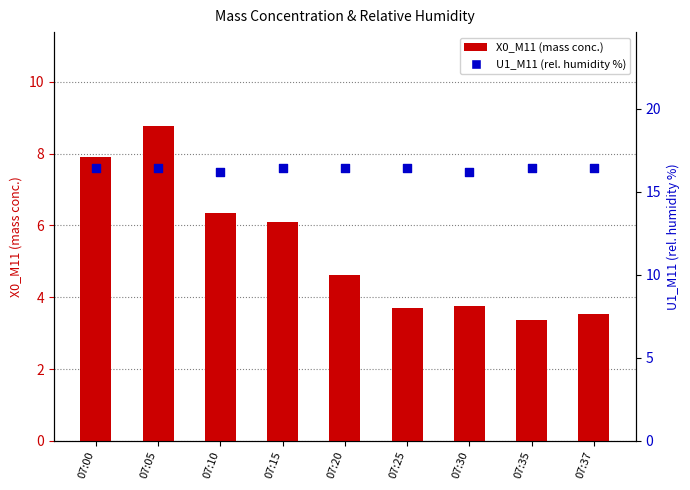

Is the value of X0_M11 (mass conc.) at 07:20 greater than the value of U1_M11 (rel. humidity %) at 07:35?

No